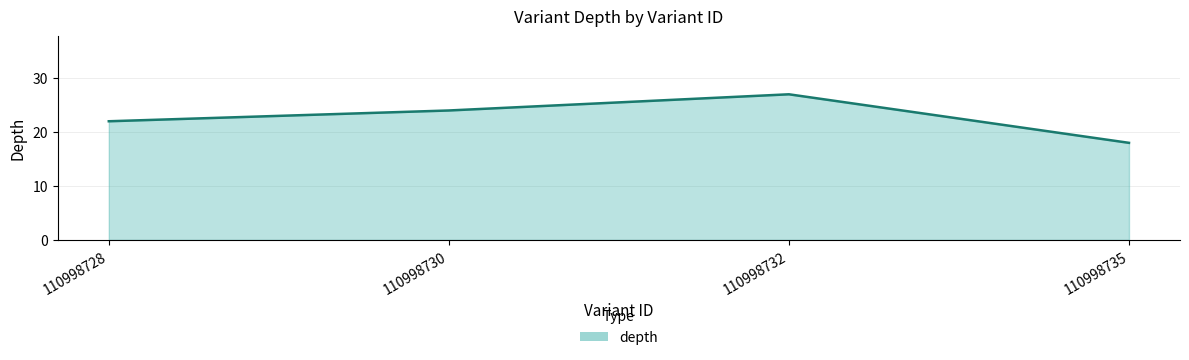

Count the values in the range 22 to 27.

3